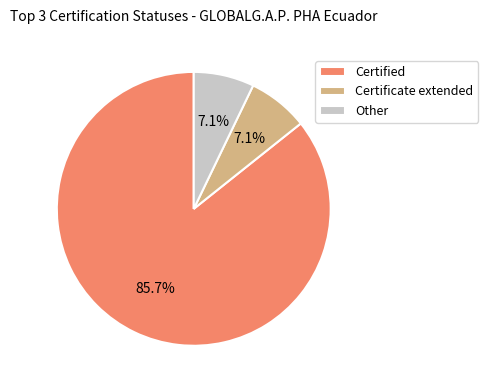

To the nearest percent, what is the combined percentage of Certificate extended and Certified?

93%